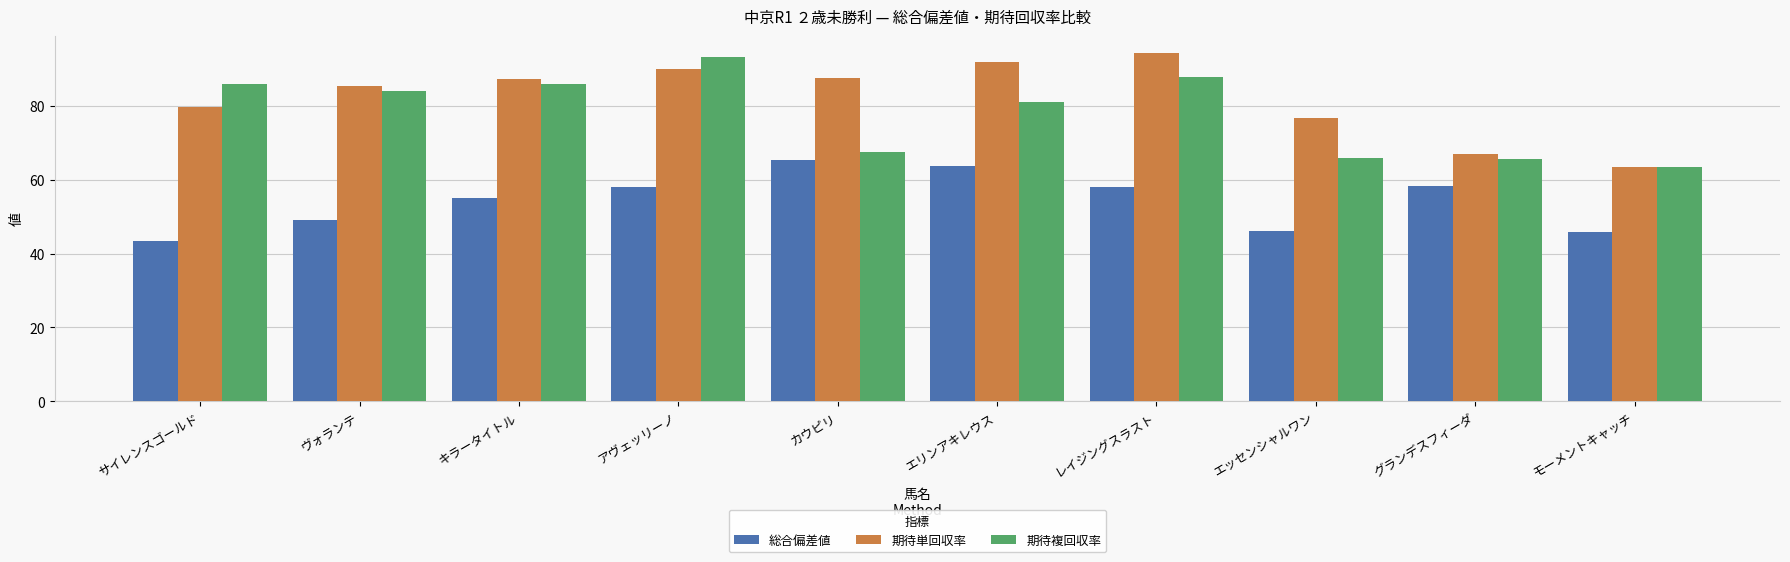

How many bars are there in each group?

3